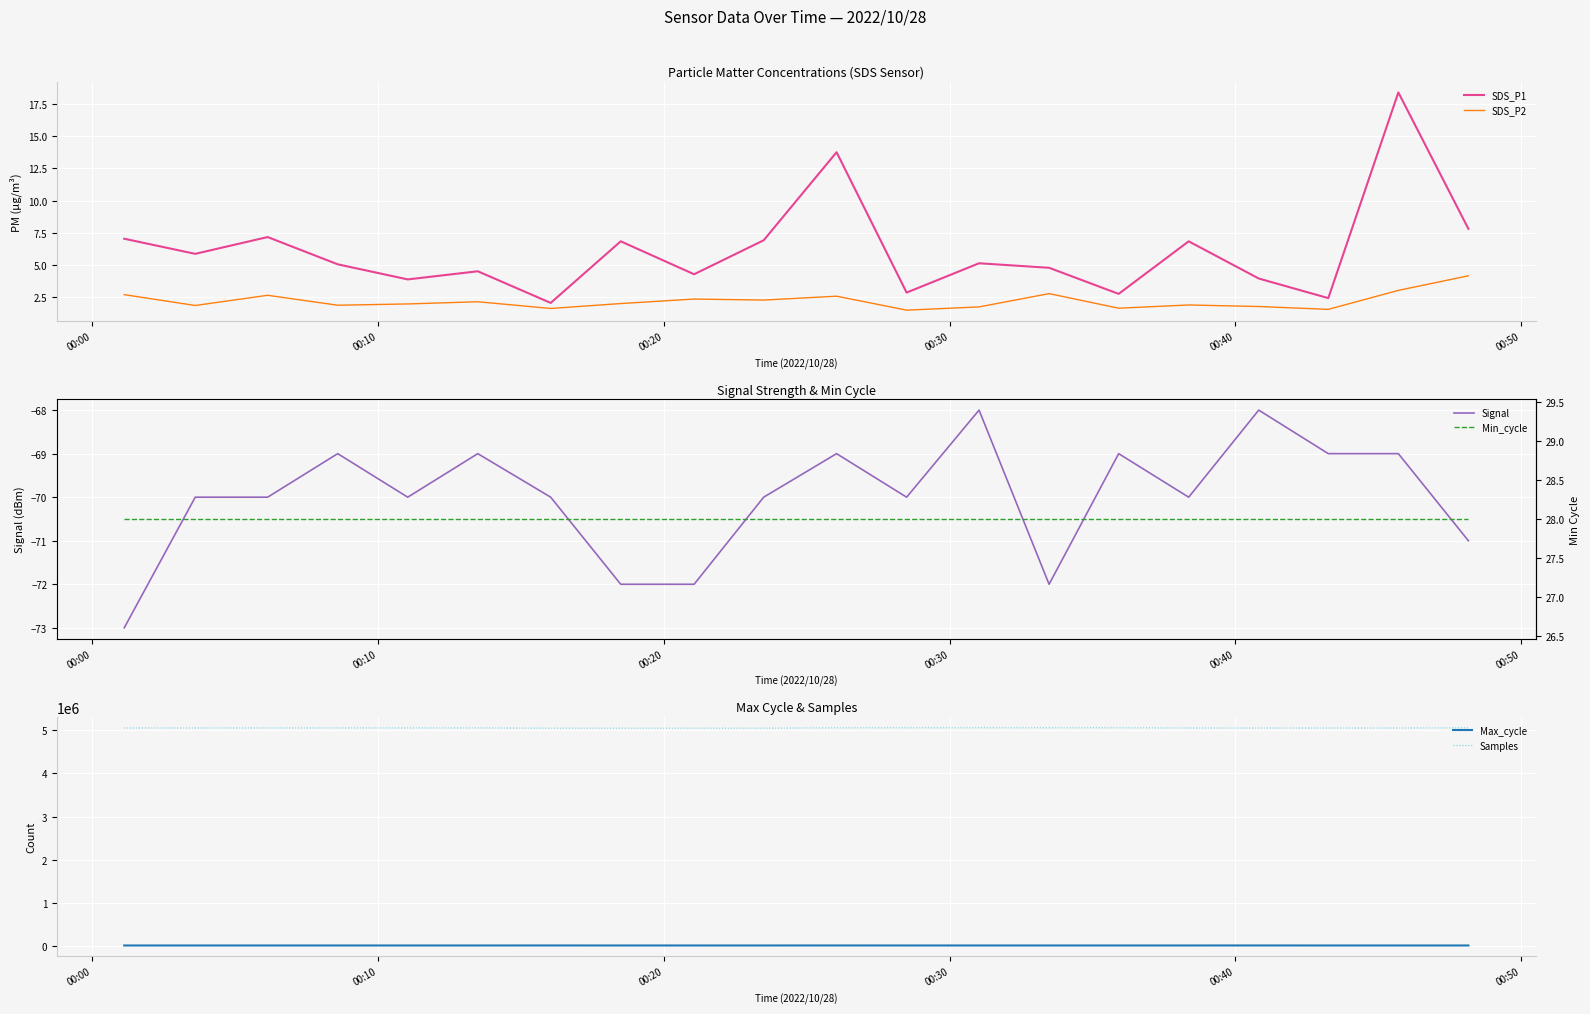

True or false: SDS_P2 and SDS_P1 intersect in this chart.

False